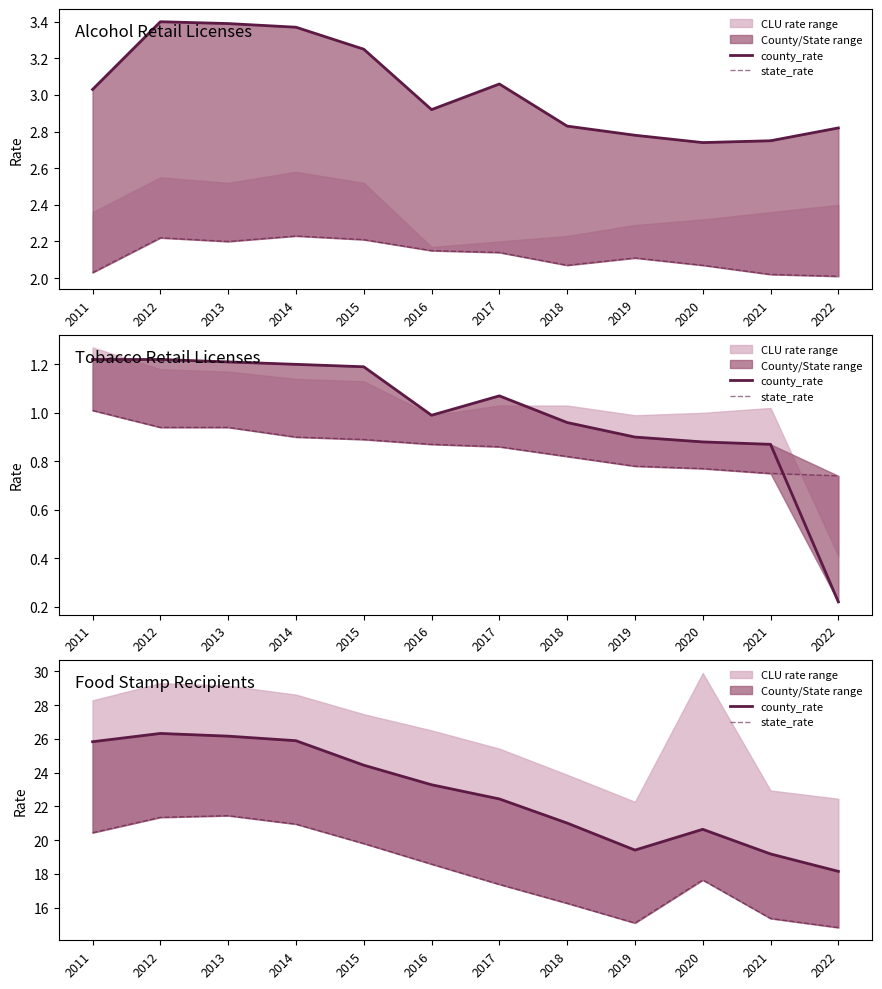

At which category does county_rate reach its first local peak?

2012